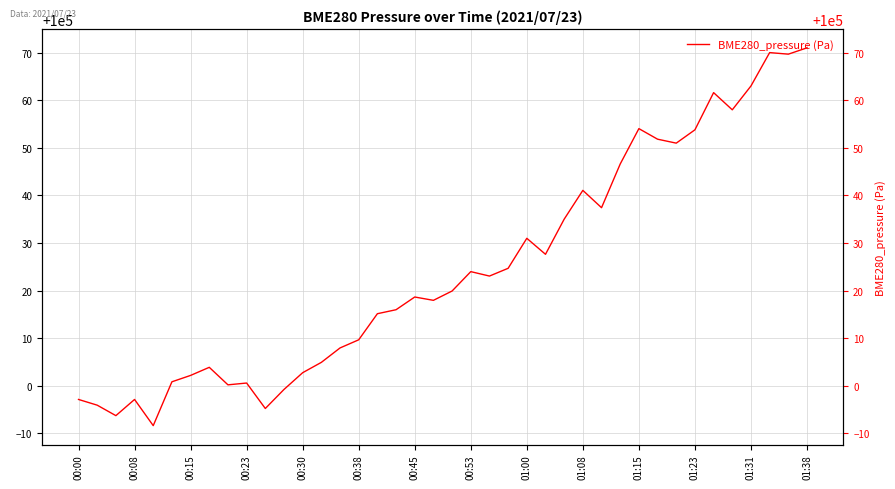

Does the chart have visible grid lines?

Yes